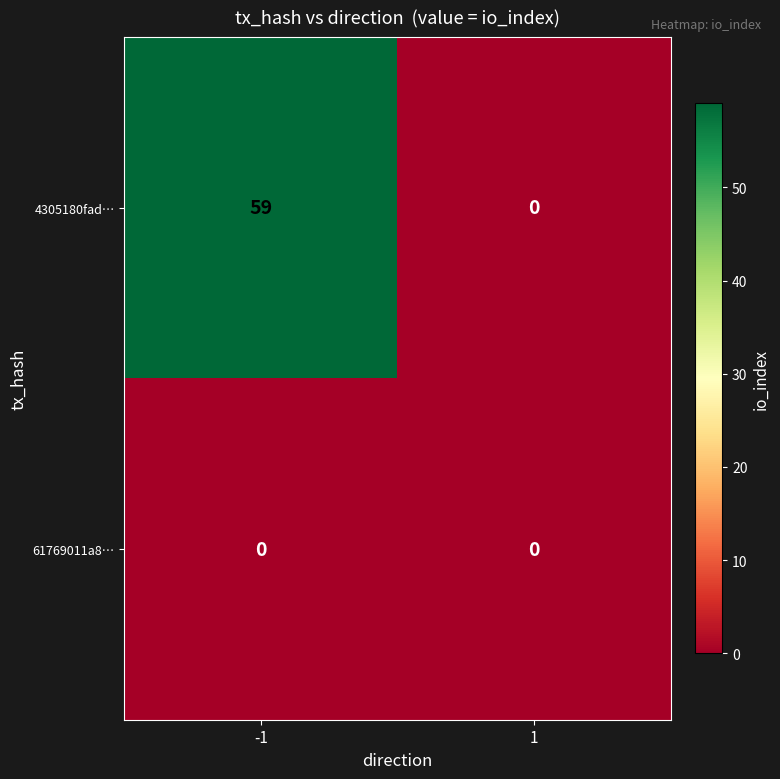

Reading left to right, what are all the values shown in this chart?

4305180fad…: -1=59	1=0
61769011a8…: -1=0	1=0